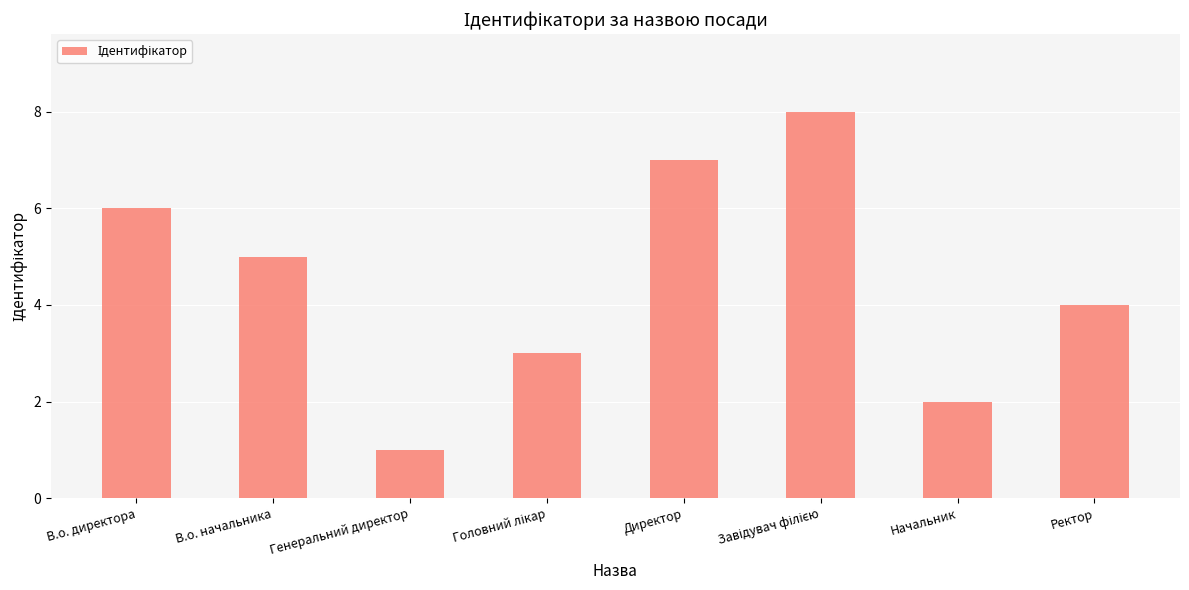

Between Начальник and В.о. директора, which is larger?

В.о. директора